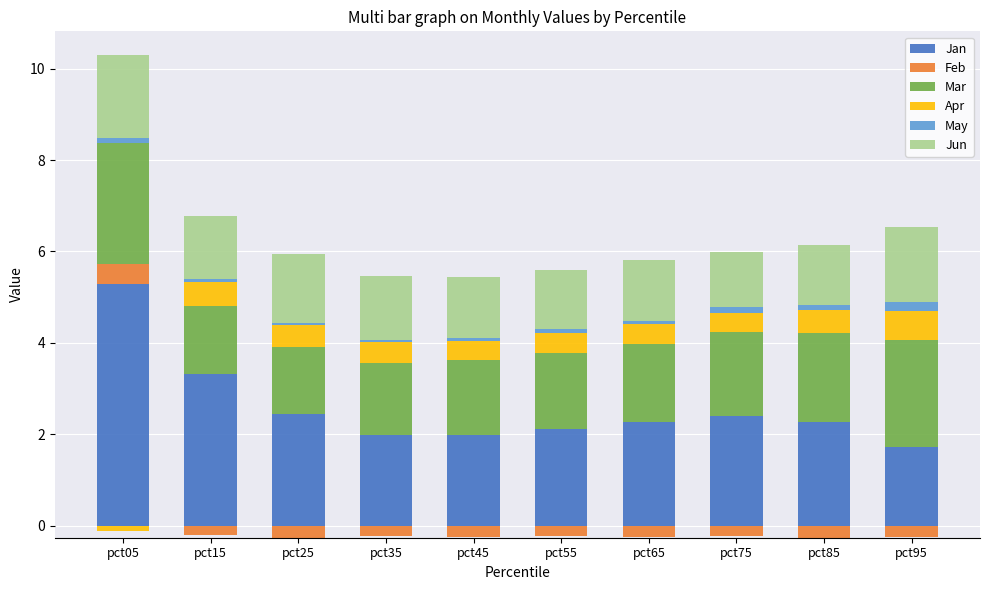

At pct95, list the series in order from smallest to largest.

Feb, May, Apr, Jun, Jan, Mar